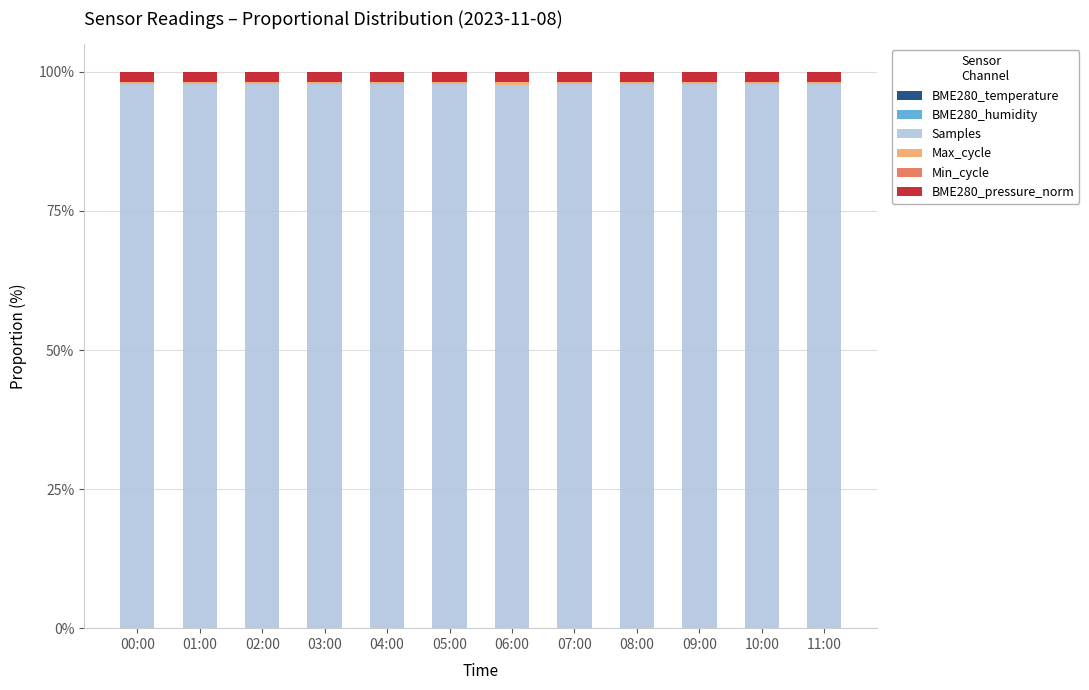

Are the bars horizontal?

No